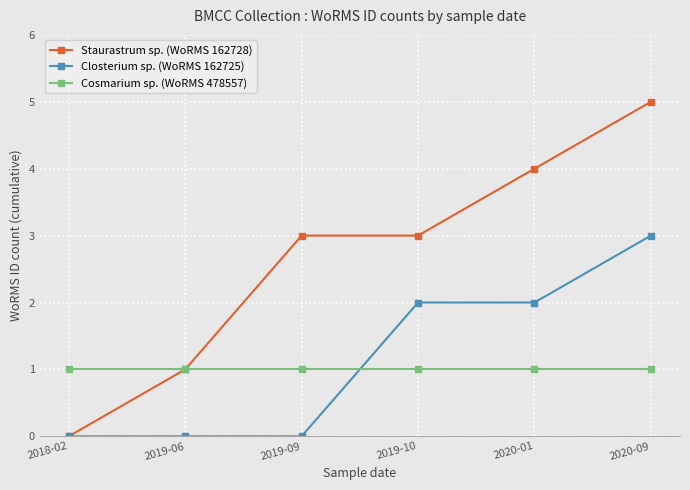

What is the total value across all series at 2019-09?

4